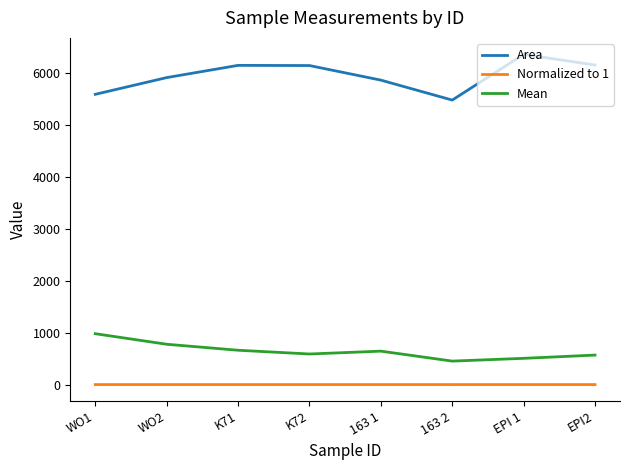

List the series in order of their peak value, highest first.

Area, Mean, Normalized to 1